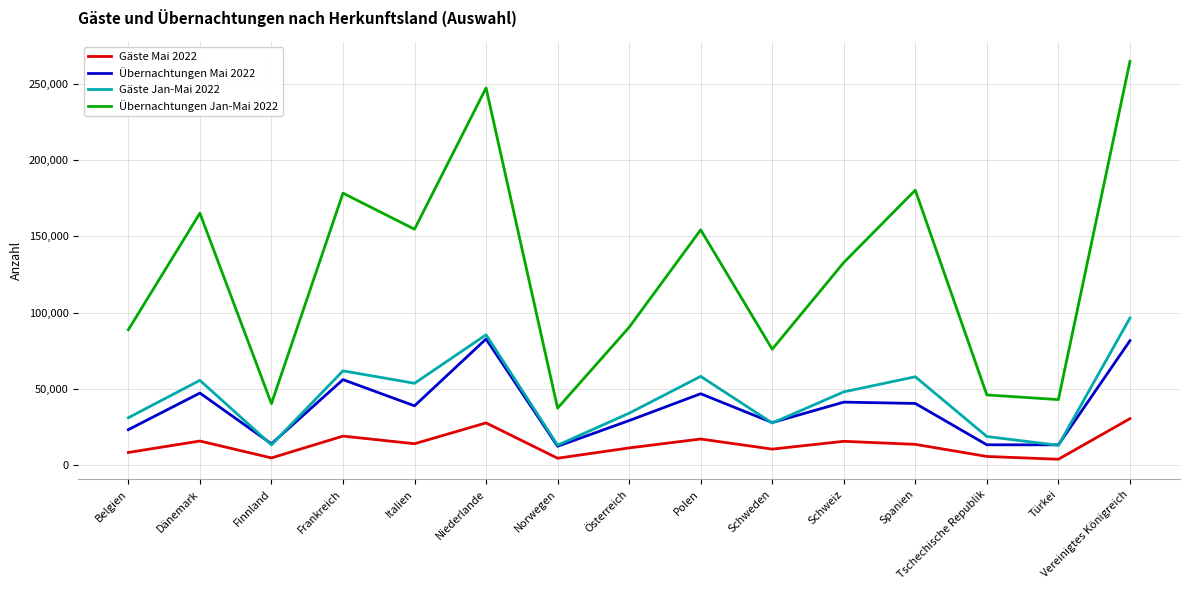

At which category does Übernachtungen Mai 2022 reach its first local peak?

Dänemark